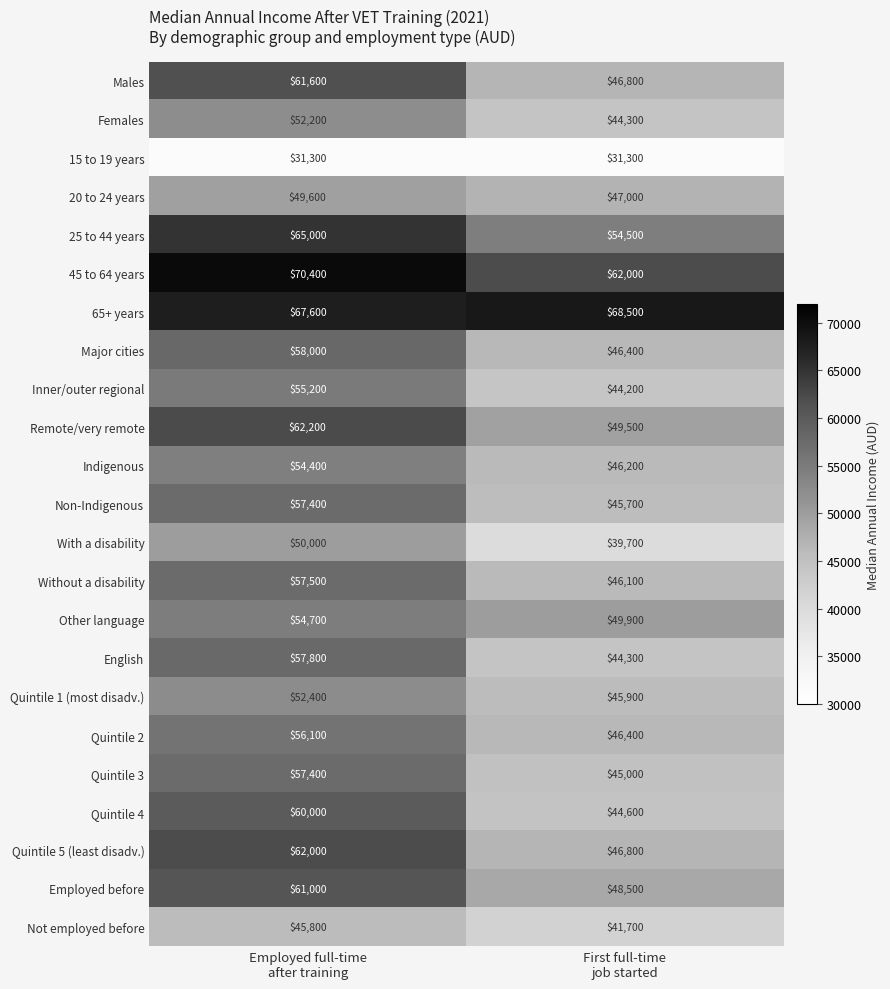

What is the difference between the maximum and minimum values in the Not employed before series?

4100